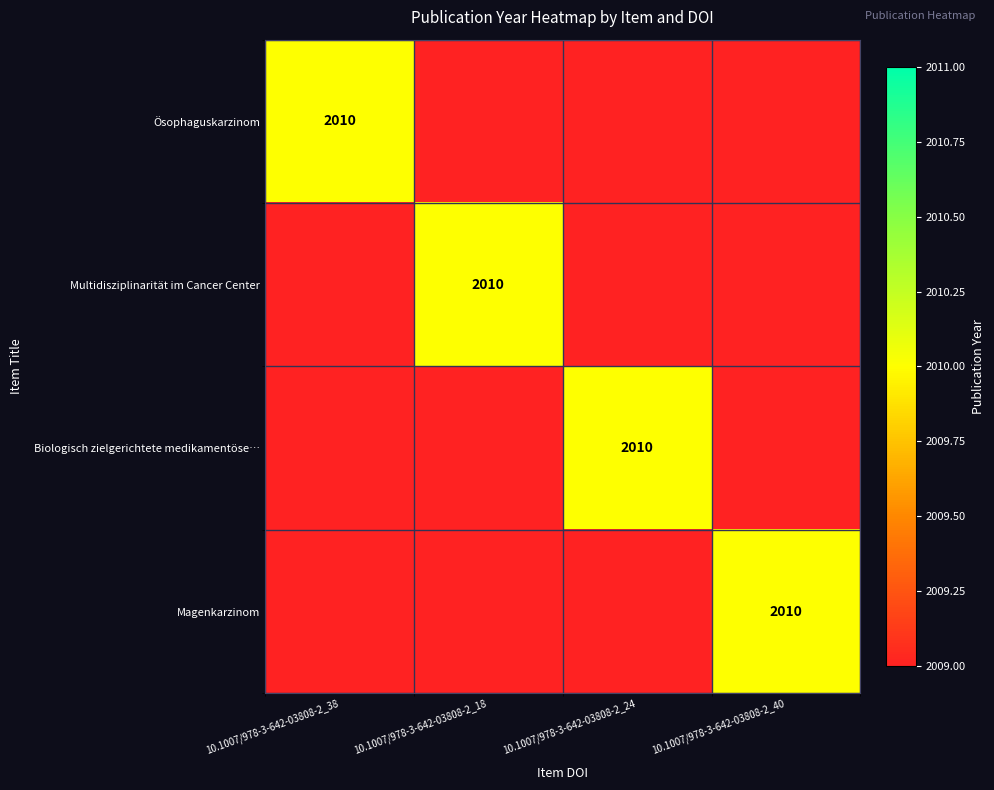

Where is Magenkarzinom nearest to the value 2009?

10.1007/978-3-642-03808-2_38